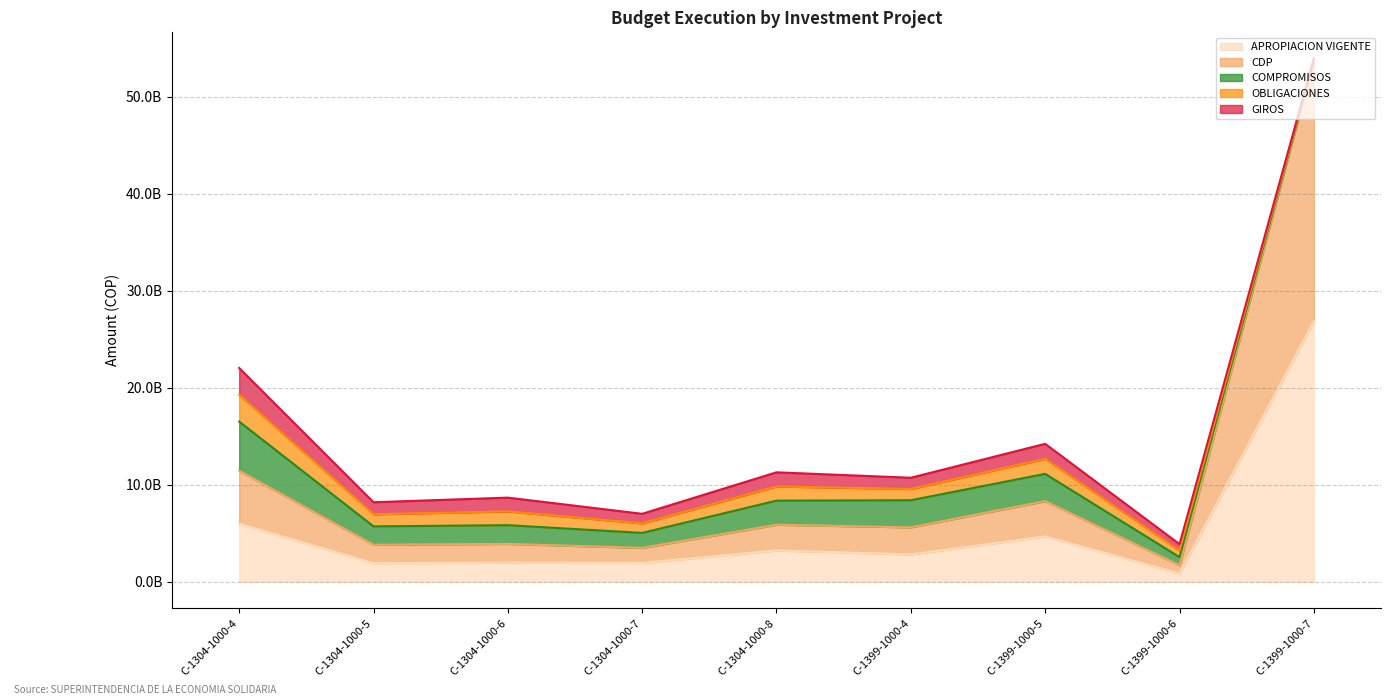

Which series has the largest range (max minus min)?

APROPIACION VIGENTE